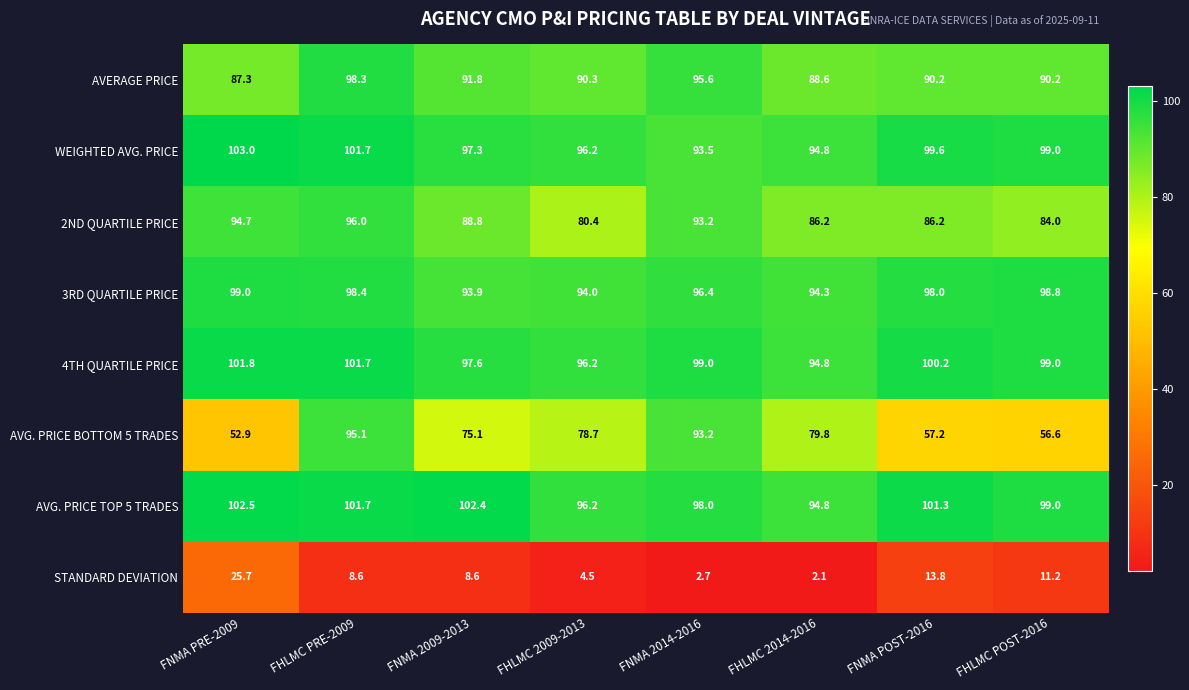

Is it true that AVG. PRICE TOP 5 TRADES equals 46.0 at FHLMC 2014-2016?

False